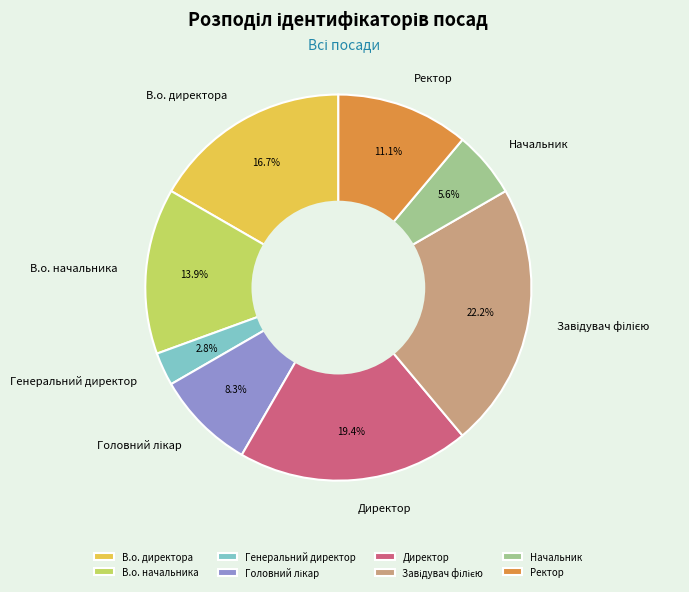

Is it true that Начальник is 6% of the pie?

True